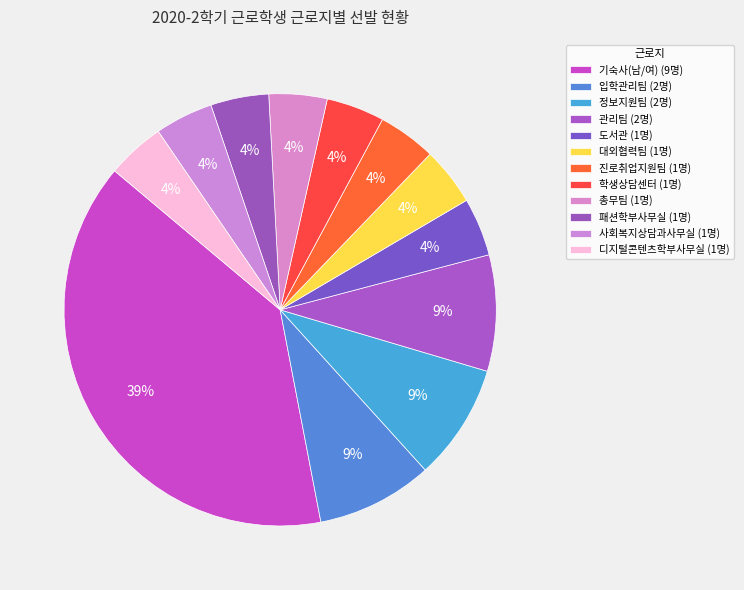

To the nearest percent, what percentage of the pie is 대외협력팀?

4%